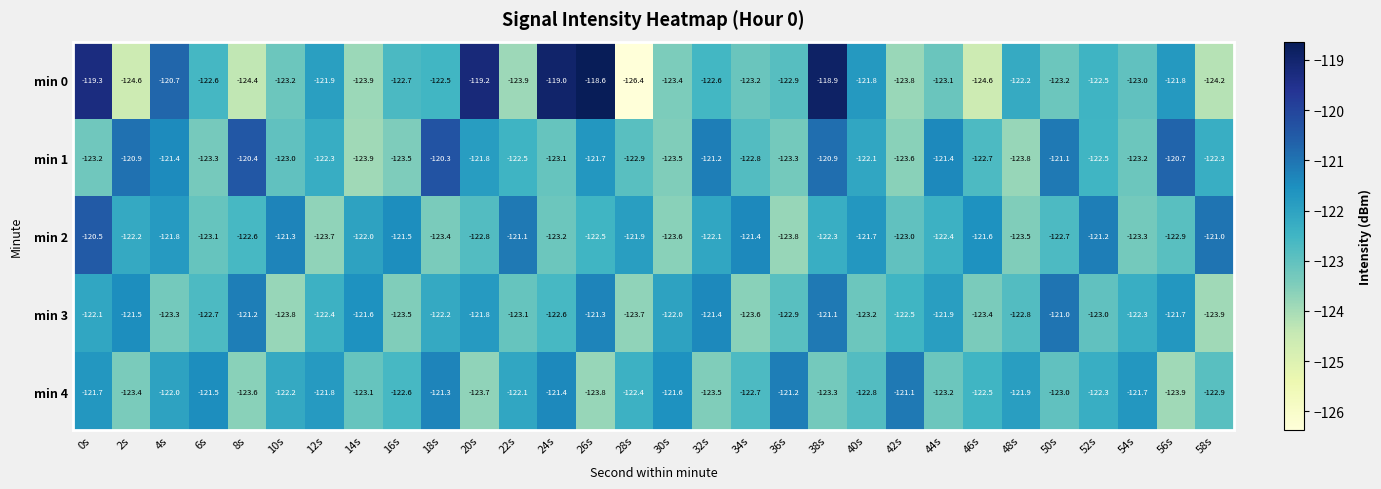

Which series changed the most between 42s and 54s?

min 0